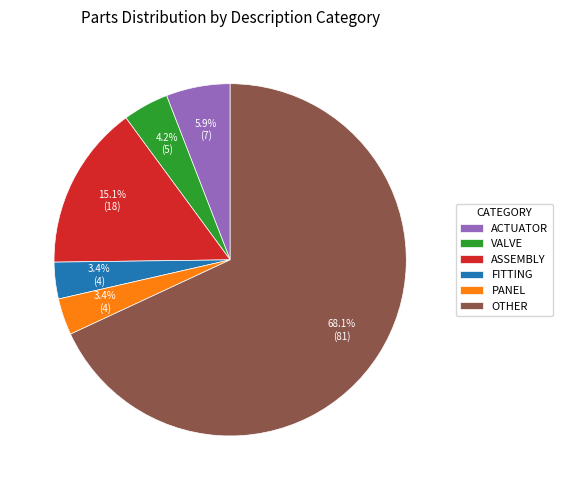

Which category accounts for the majority?

OTHER